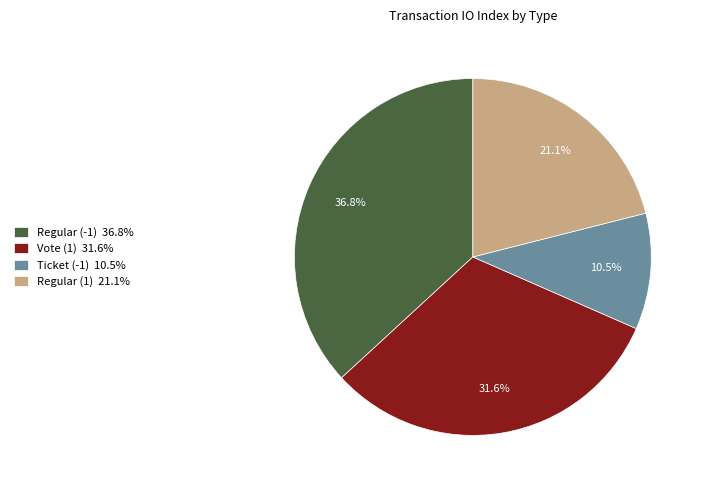

The Ticket (-1) slice represents 24% of the pie. True or false?

False